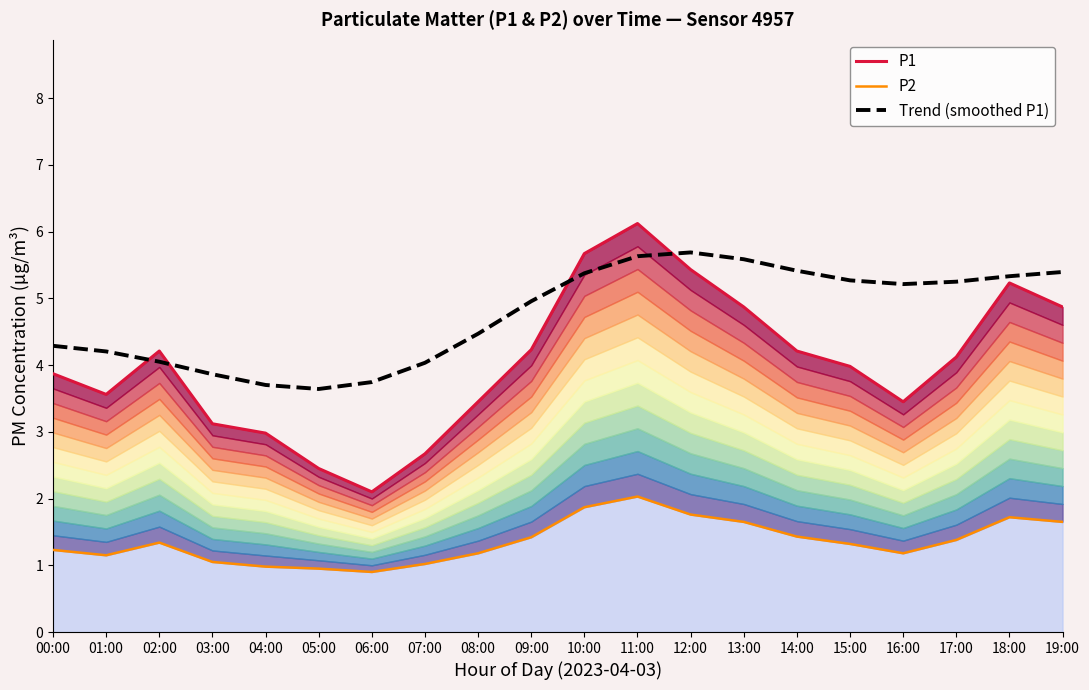

At which label does P1 reach its minimum?

06:00